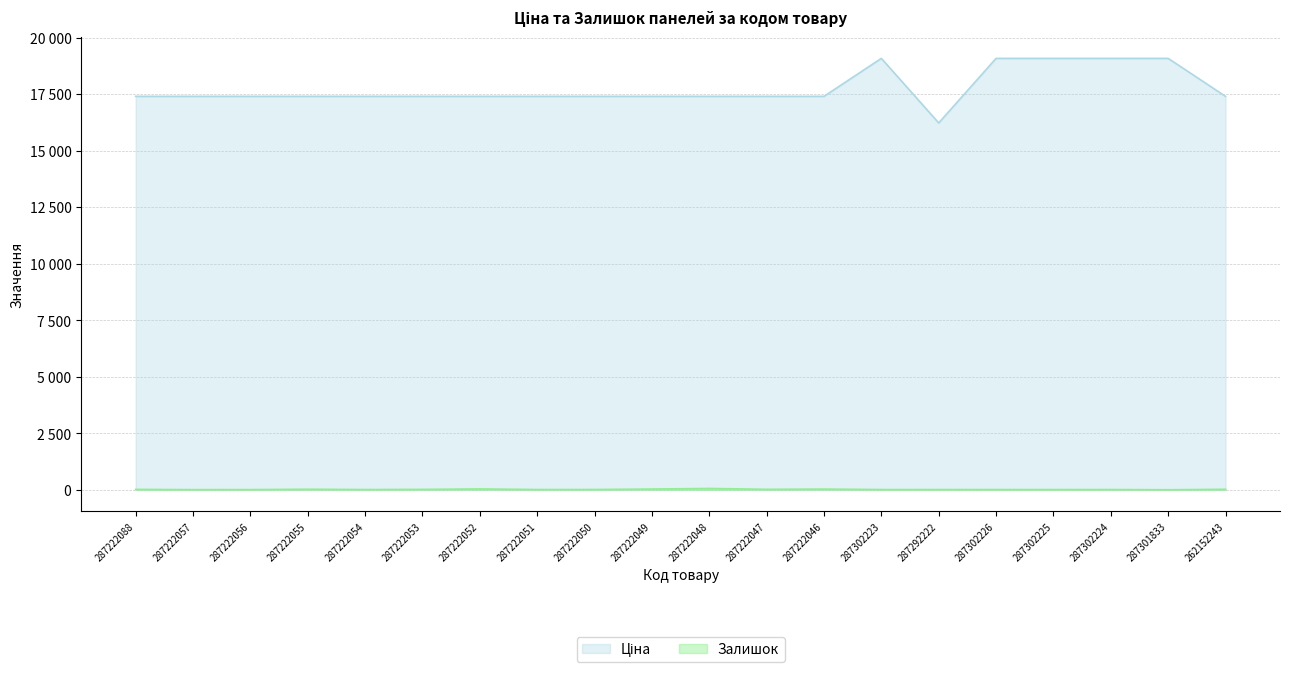

True or false: Ціна and Залишок cross at least once.

False